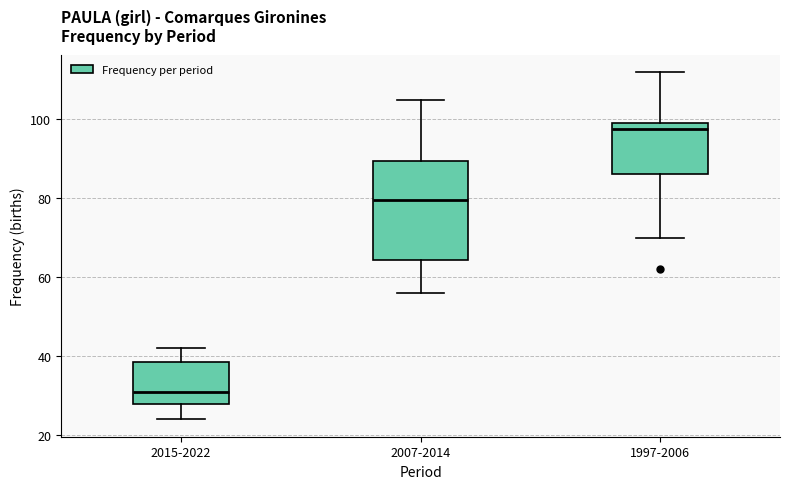

Reading left to right, transcribe this box plot: for each box, give where its median line is, the range the box spans, and where its two whiskers end, as read against the y-axis. The values are not printed on the chart, so give them approximately, as read against the axis.

2015-2022: median 32, box 28 to 38, whiskers 24 to 42
2007-2014: median 80, box 64 to 90, whiskers 56 to 106
1997-2006: median 98, box 86 to 100, whiskers 70 to 112